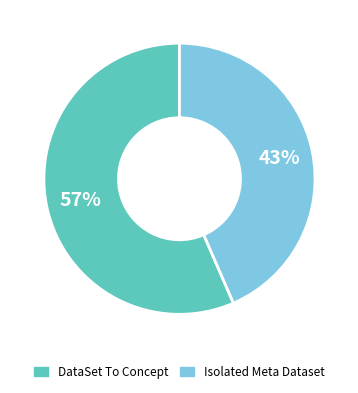

To the nearest percent, what is the average slice percentage?

50%